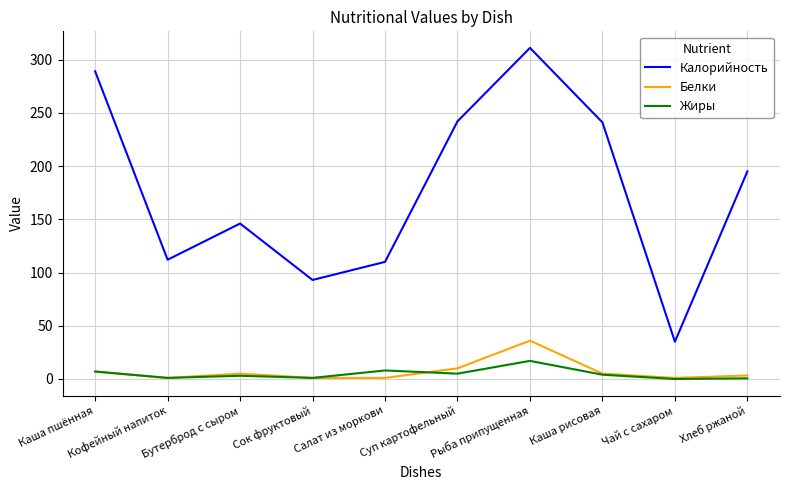

How many lines are shown in the chart?

3